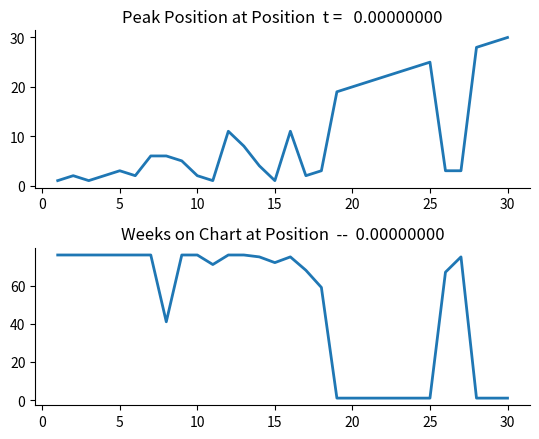

True or false: Peak Position has more than 2 interior local peaks.

True